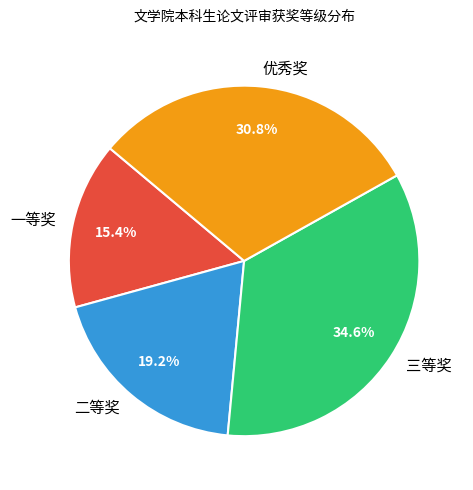

True or false: 优秀奖 accounts for 23% of the total.

False